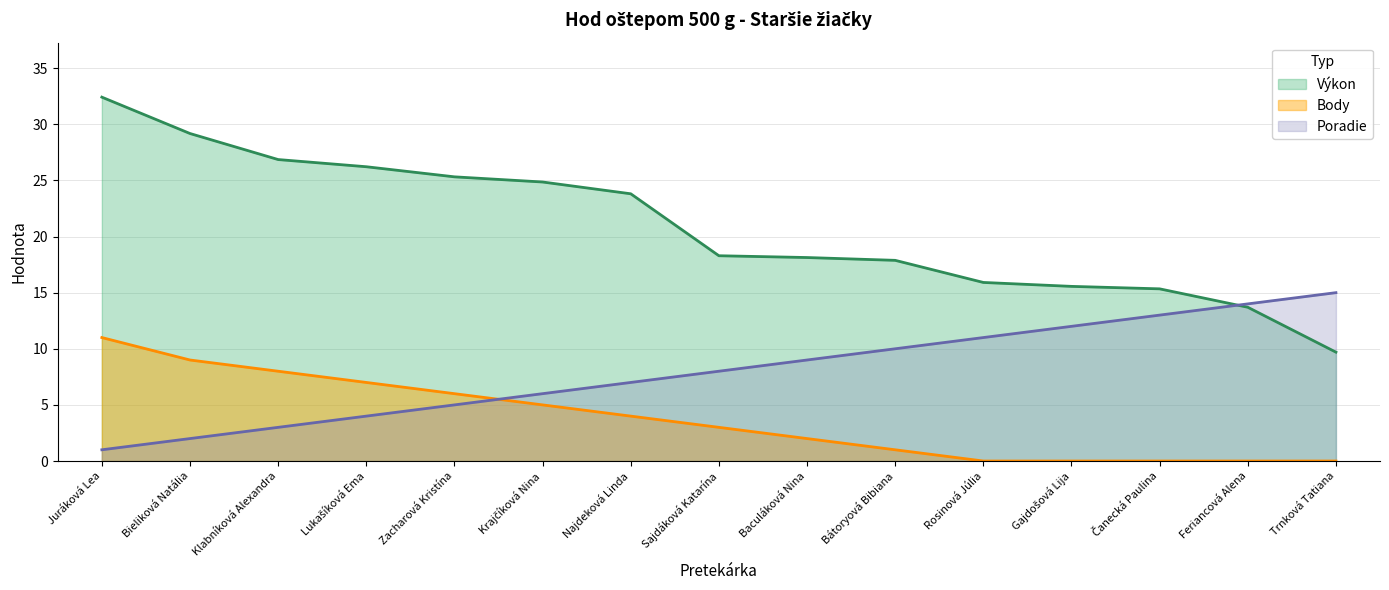

What is the maximum value for Poradie?

15.0